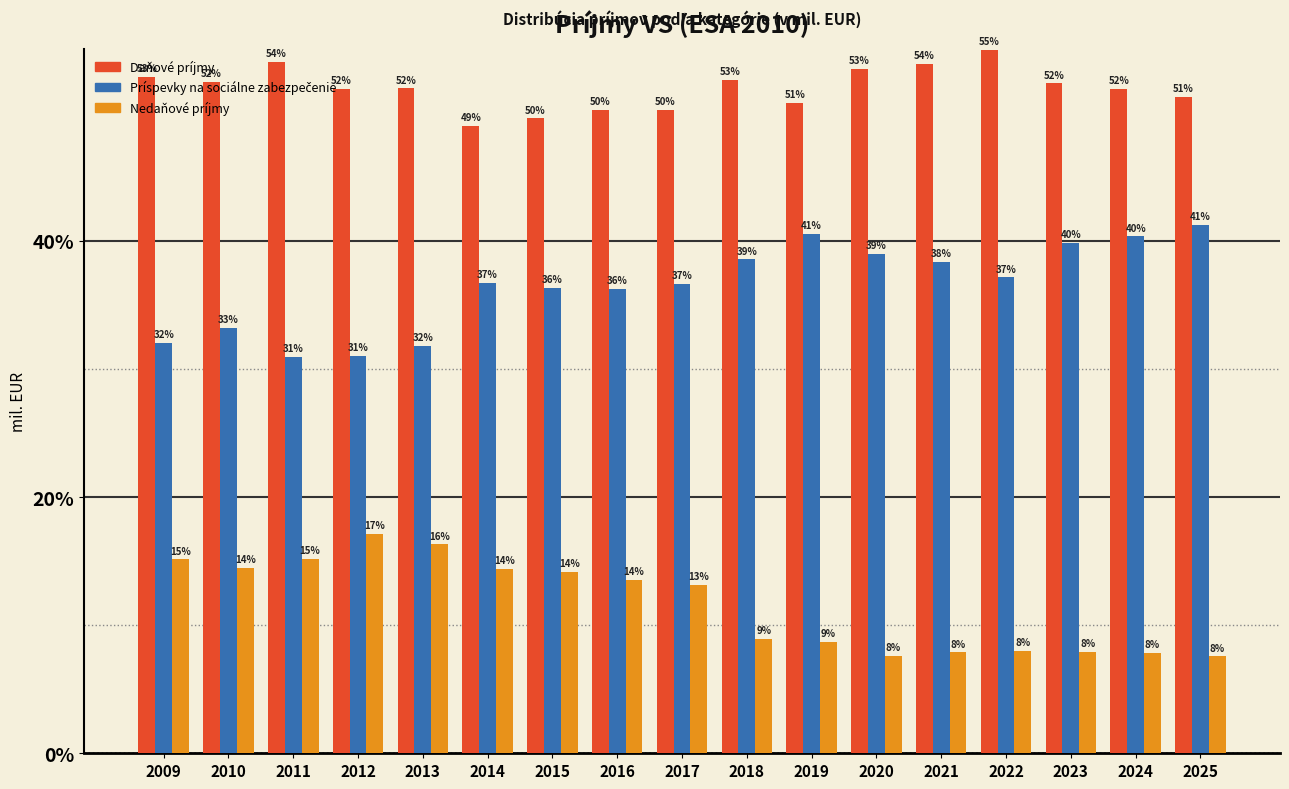

What is the lowest value of the Daňové príjmy series?

48.9